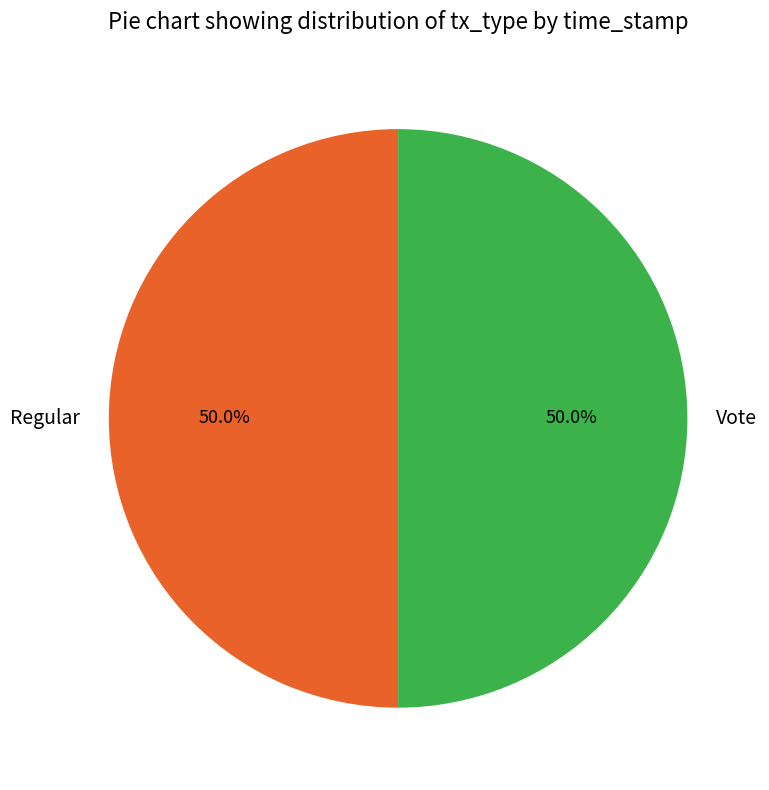

What percentage is the Regular slice, to the nearest percent?

50%